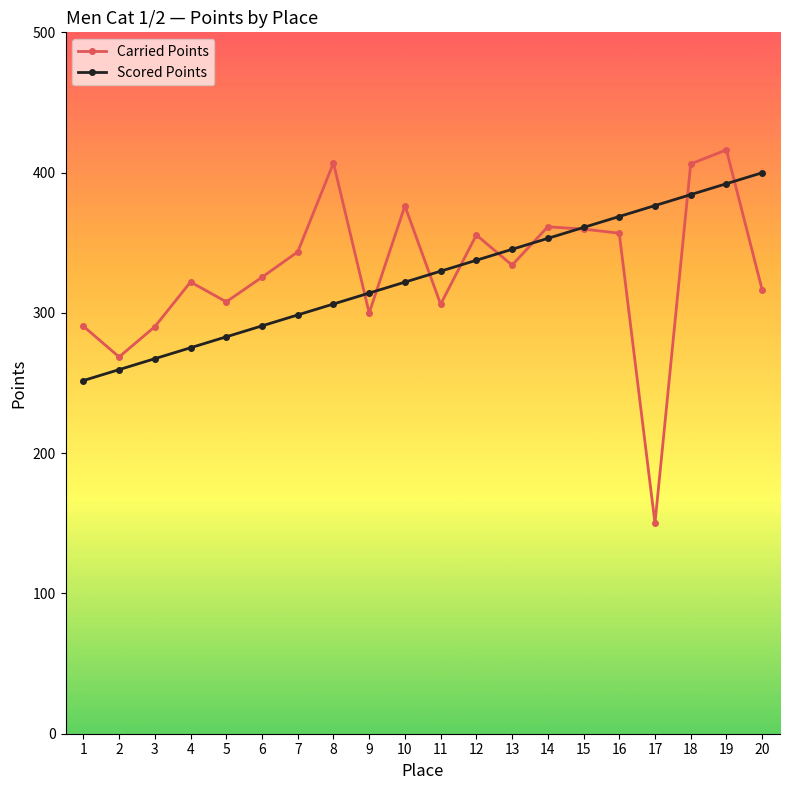

How many lines are shown in the chart?

2